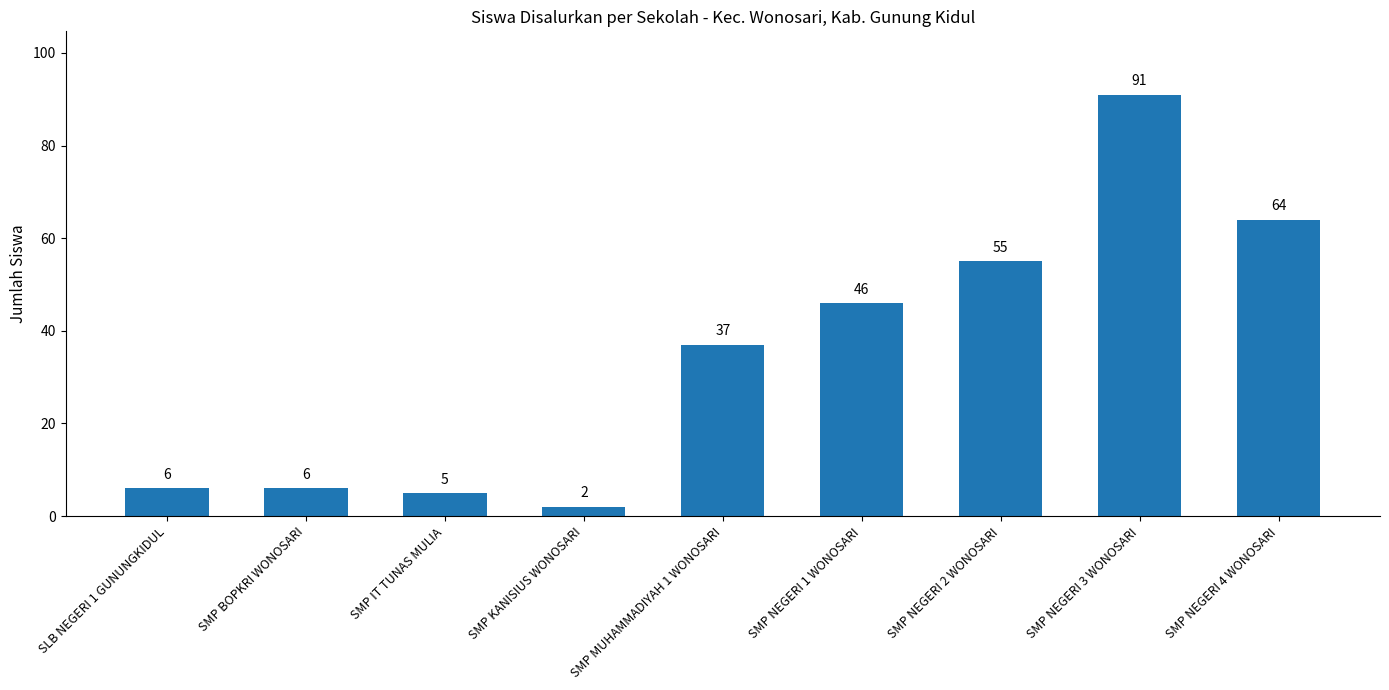

Is it true that the value at SMP NEGERI 4 WONOSARI is 84?

False